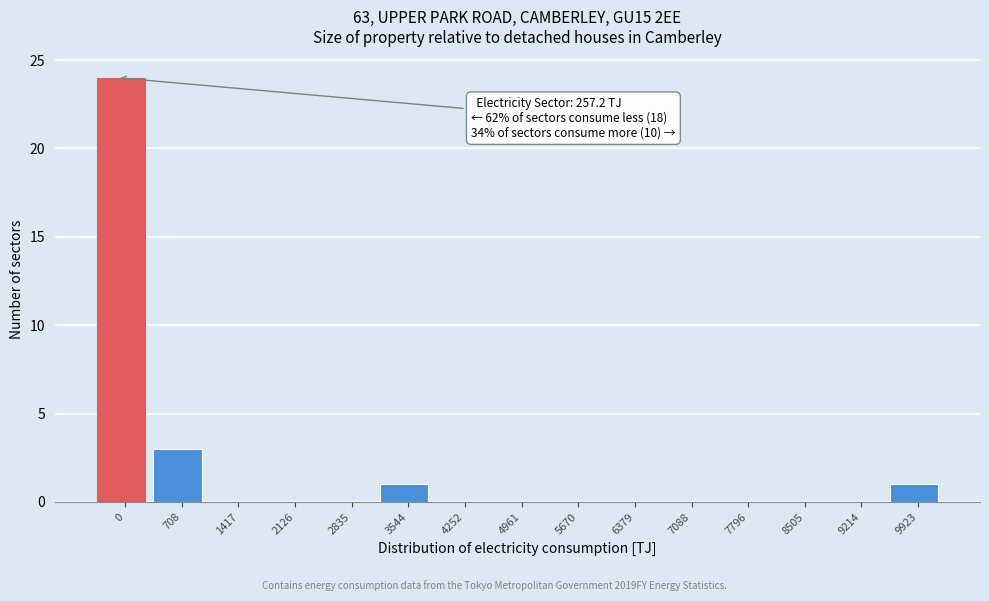

Reading left to right, what are all the values shown in this chart?

0=24	708=3	1417=0	2126=0	2835=0	3544=1	4252=0	4961=0	5670=0	6379=0	7088=0	7796=0	8505=0	9214=0	9923=1